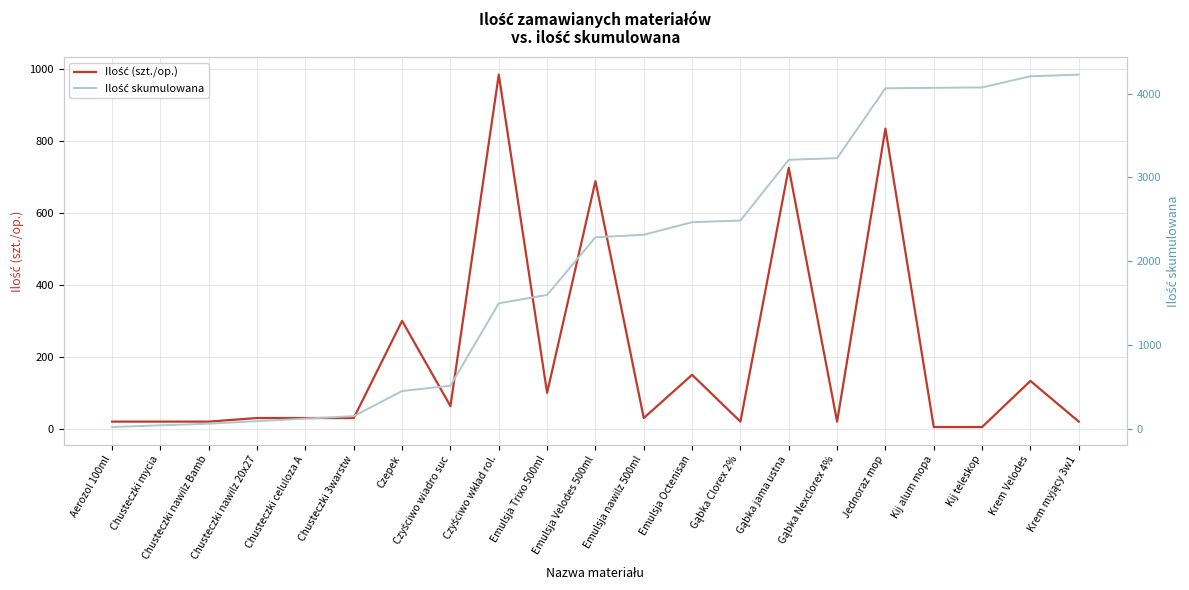

What is the sum of all Ilość (szt./op.) values?

4227